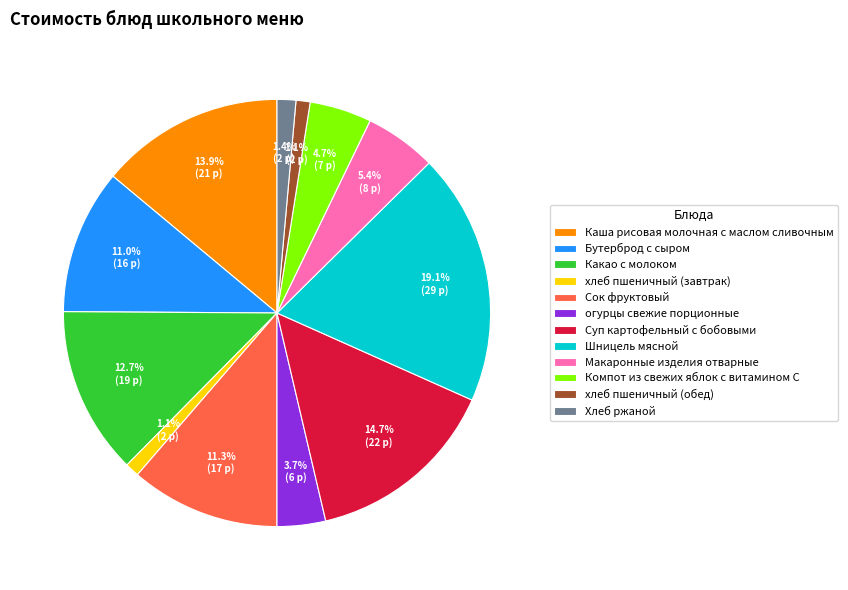

Is Шницель мясной the majority of the pie?

No